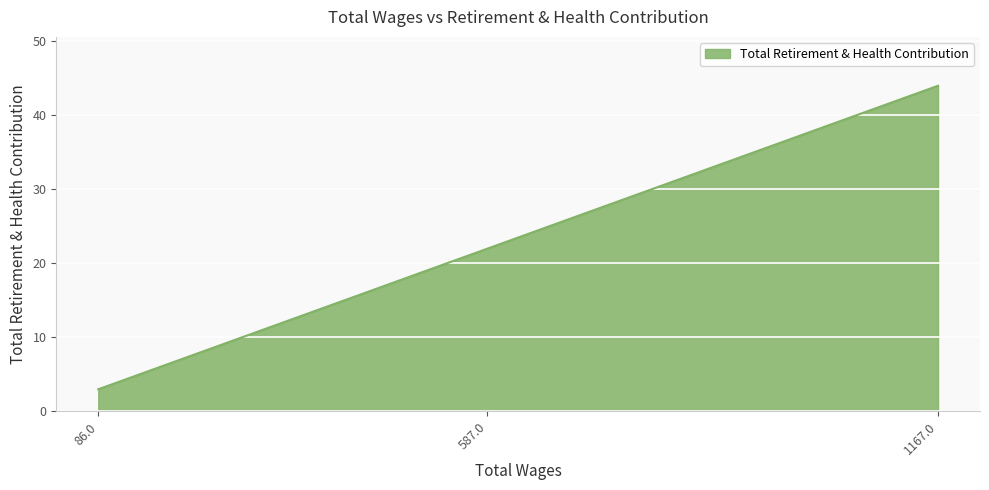

Reading left to right, what are all the values shown in this chart?

3	22	44